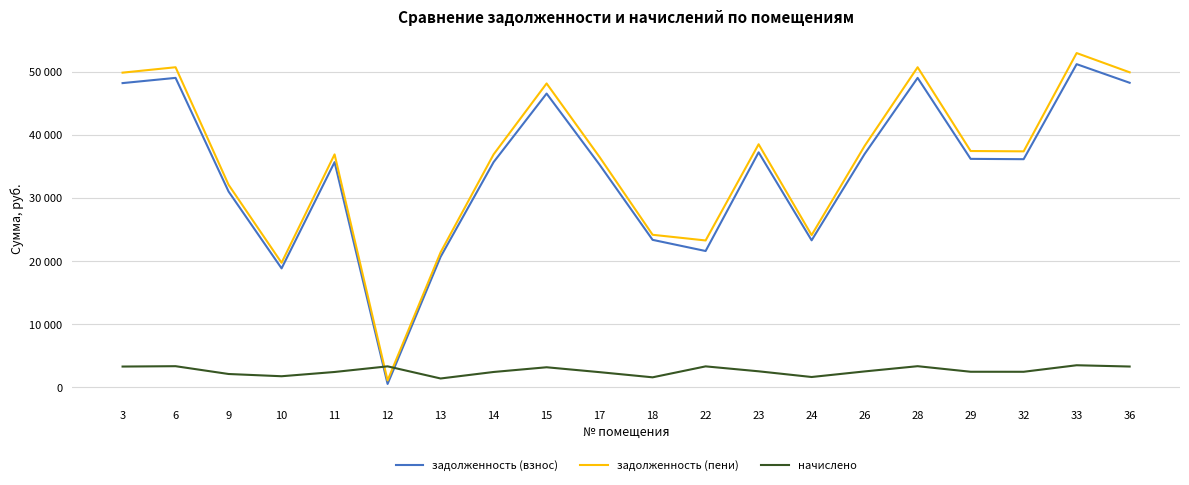

What is the value of the начислено point at the 9th from the left?

3196.8